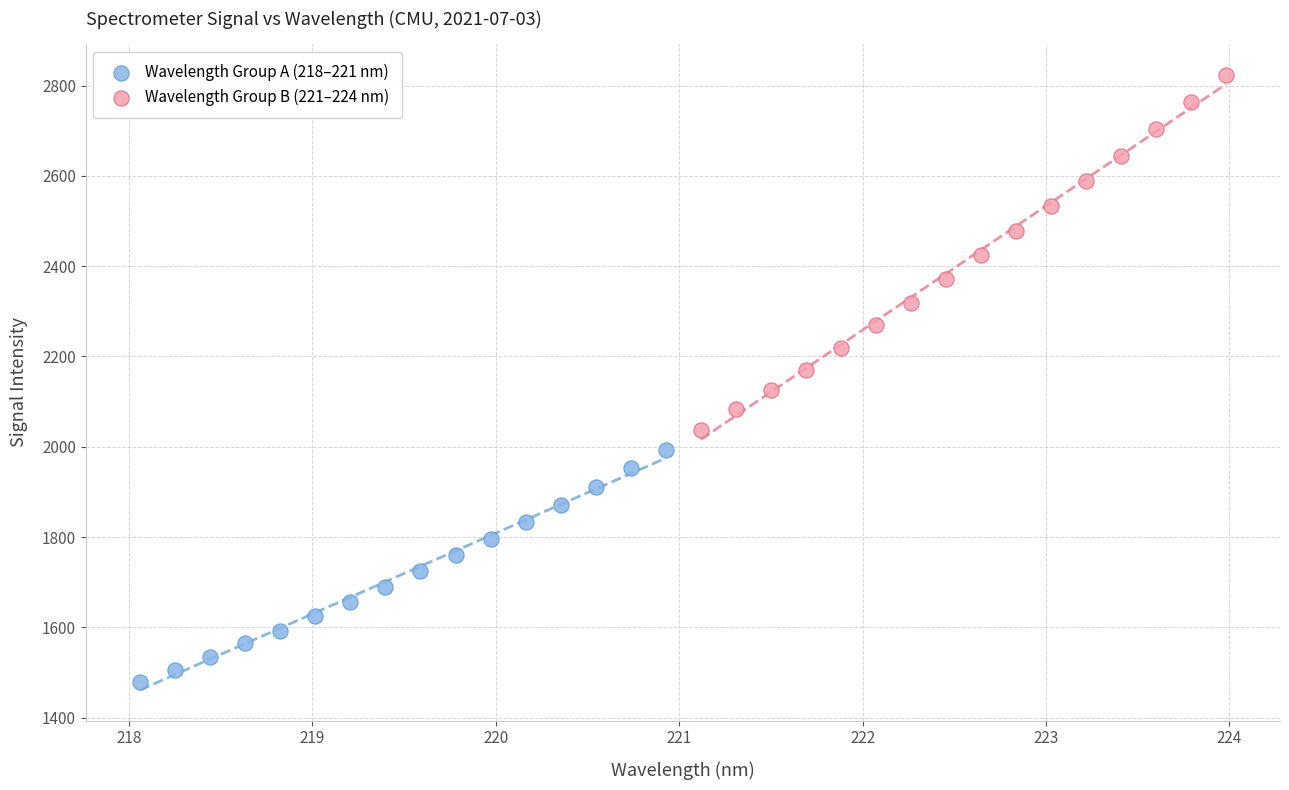

Which series reaches the minimum Y coordinate?

Wavelength Group A (218–221 nm)